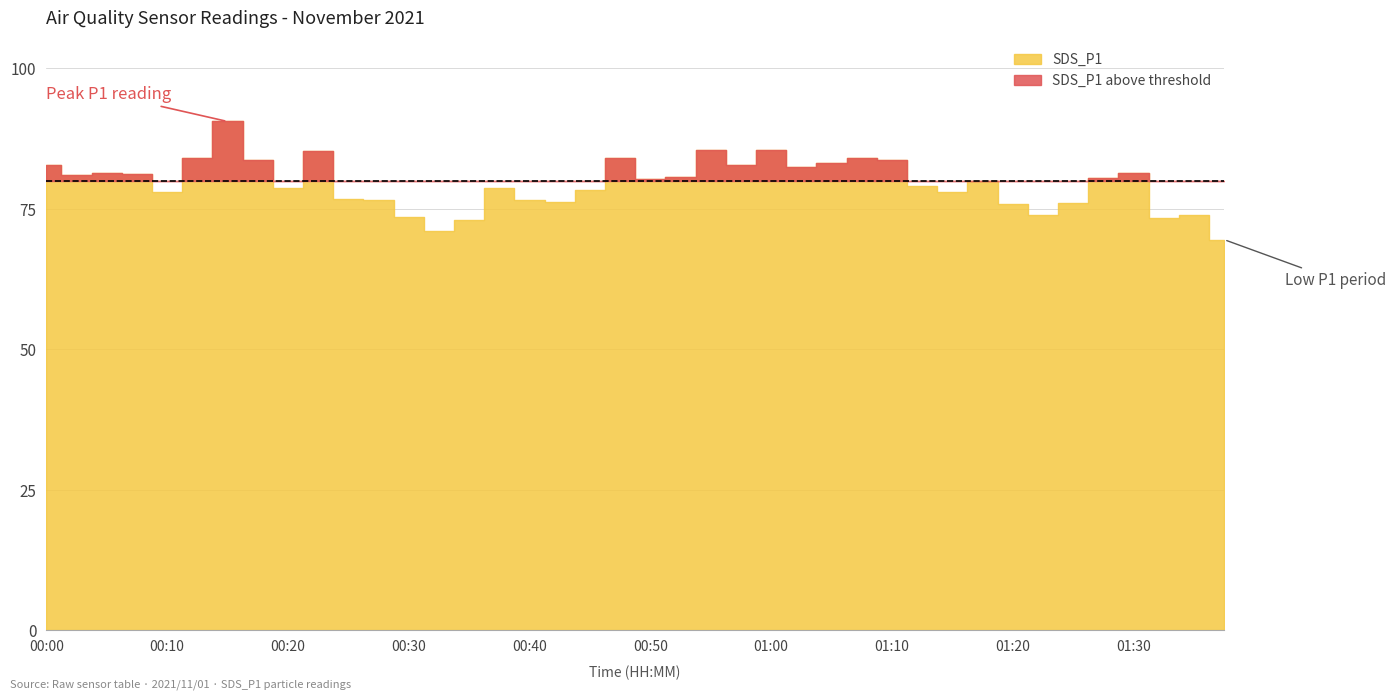

At which category does the chart reach its peak across all series?

00:15